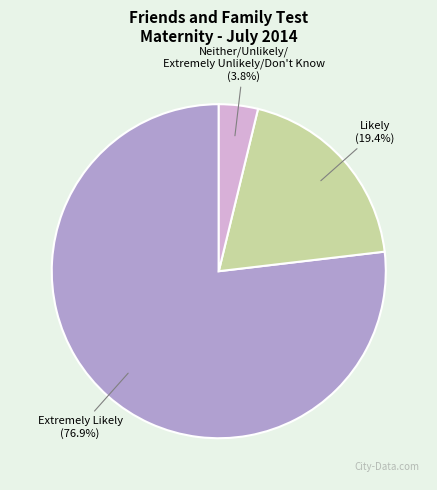

Which has a higher value, Extremely Likely or Likely?

Extremely Likely